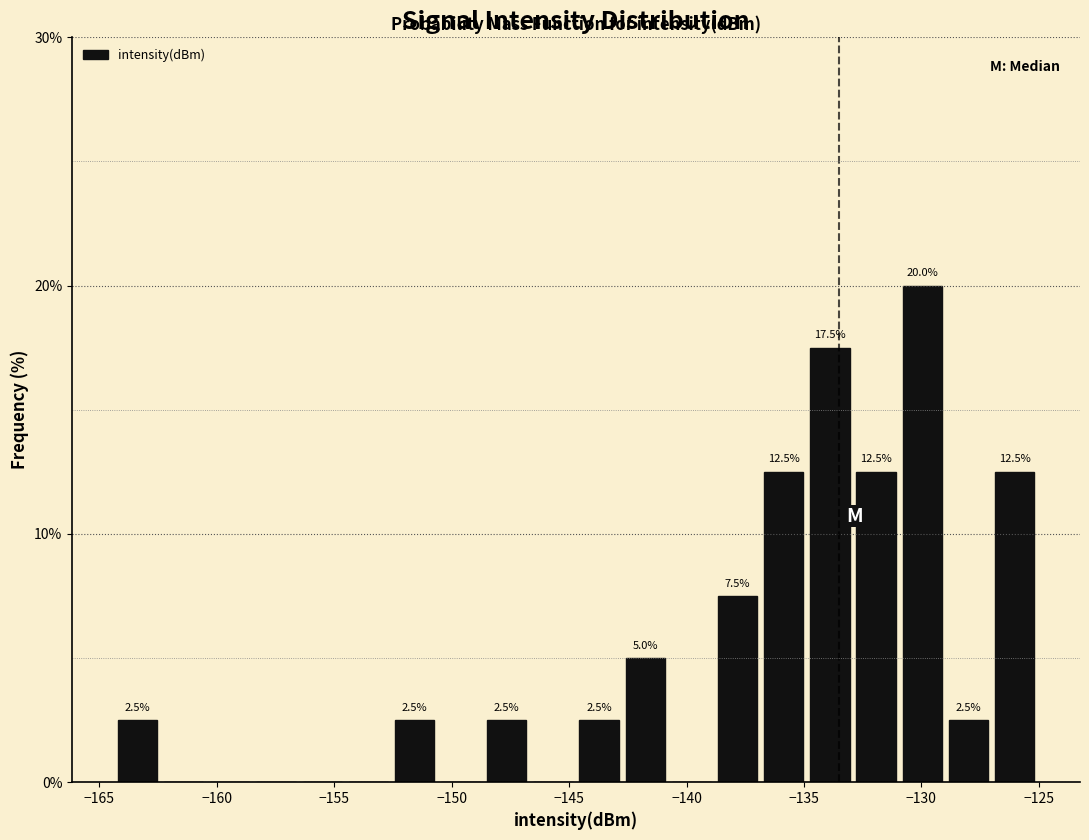

Around what value on the x-axis is the tallest bar? Give the approximate position of its centre, as read against the axis.

-130.0